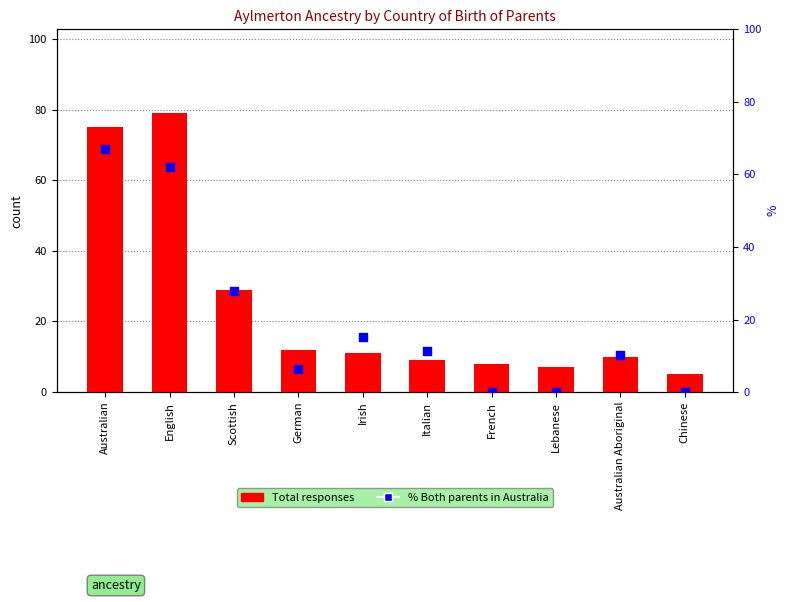

Which series contains the highest Y value?

Total responses